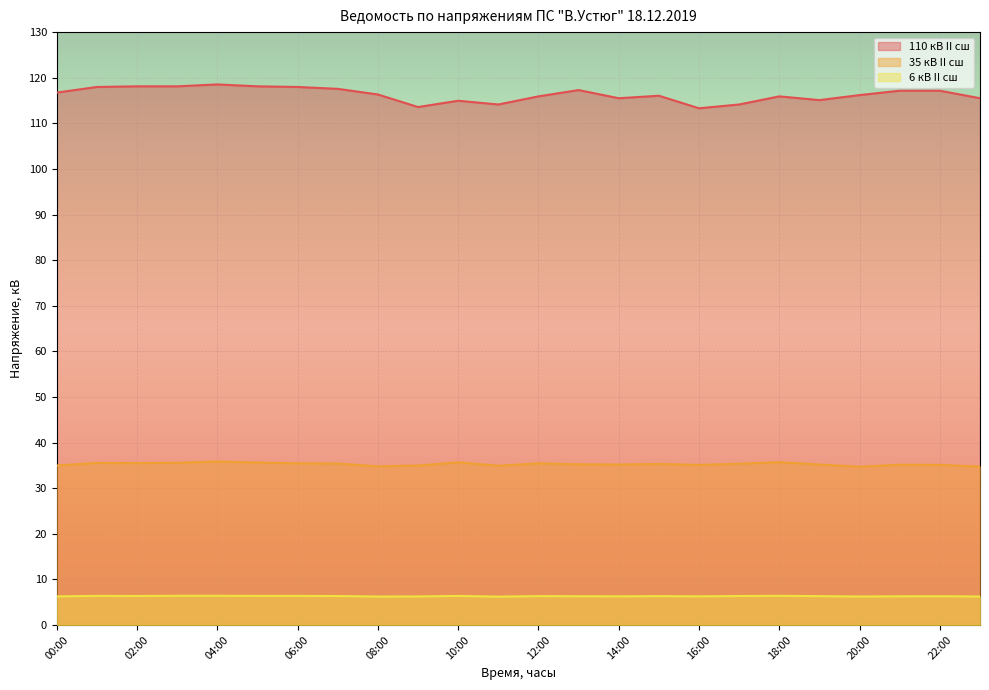

How many values in the 110 кВ II сш series exceed 116?

14